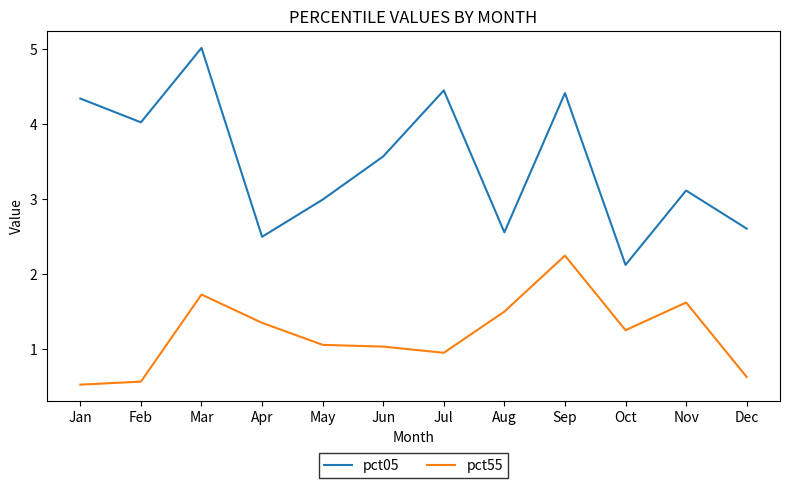

How many interior local valleys does the pct05 series have?

4